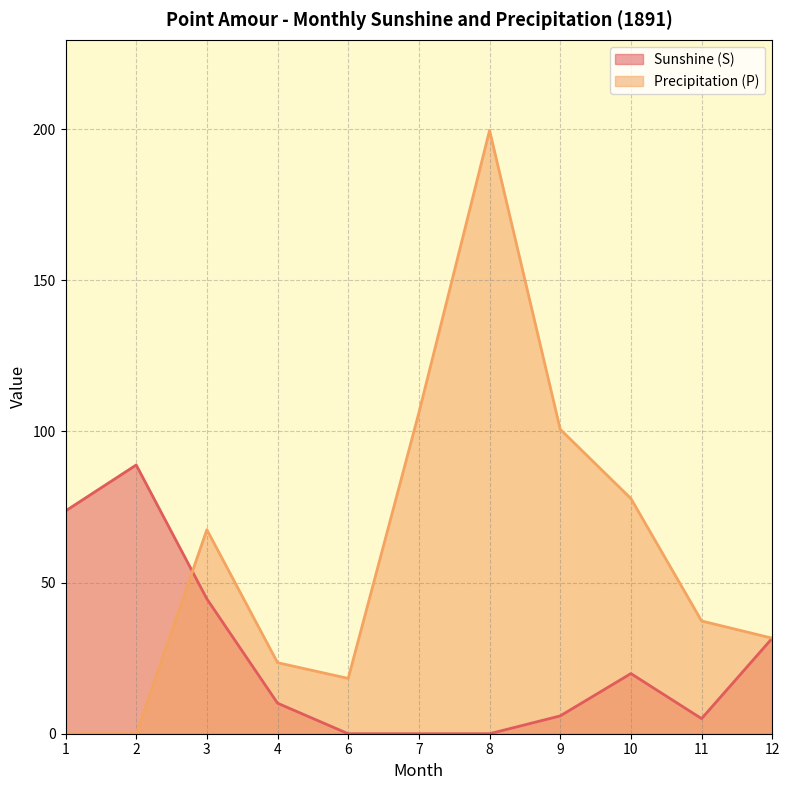

Where does the Sunshine (S) series first go above 10?

1